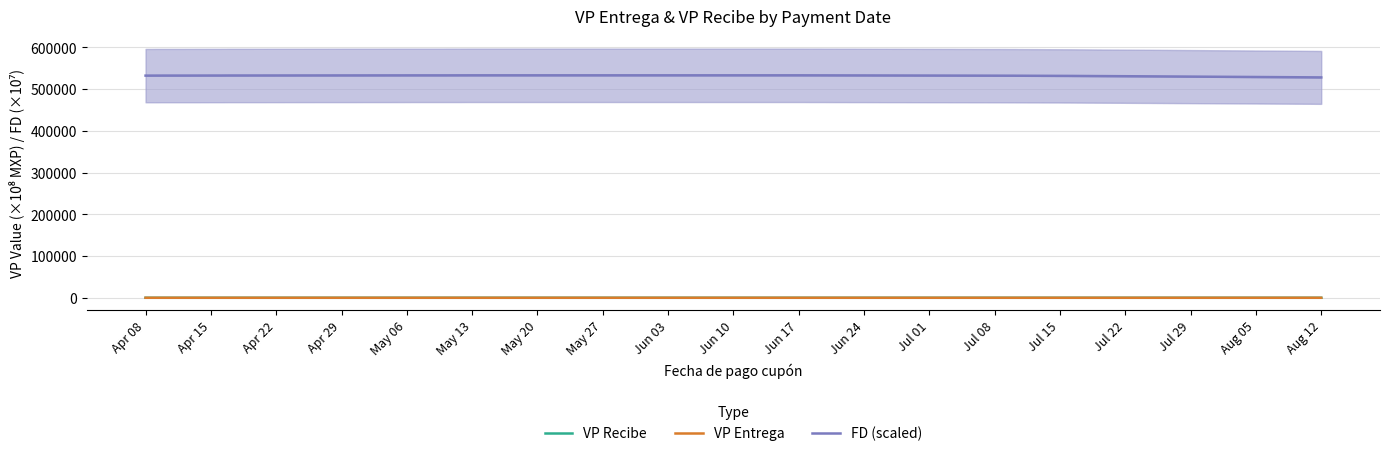

The VP Entrega series shows 2.8 at Jul 01. True or false?

False